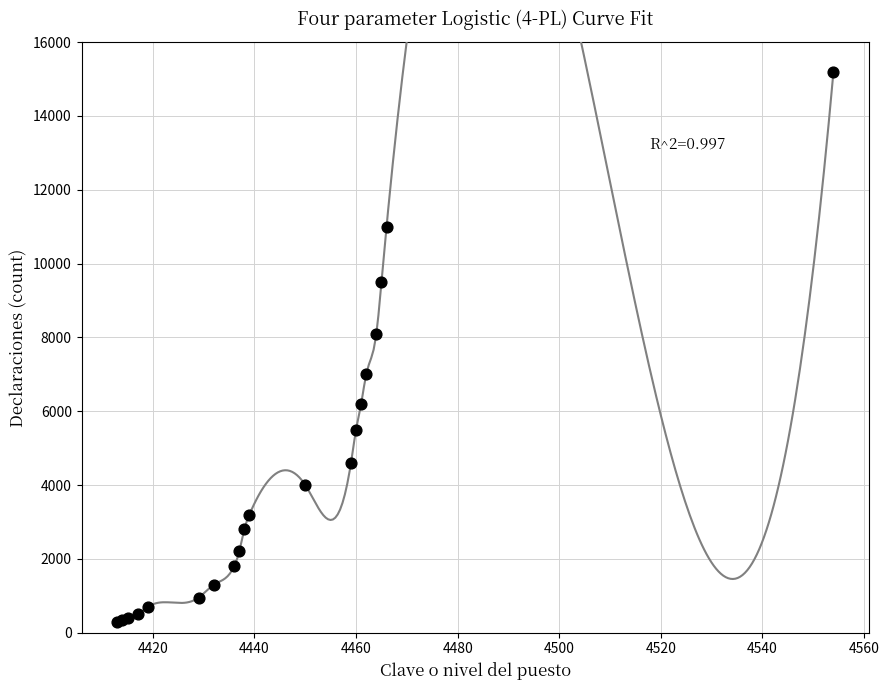

What Y value in the scatter plot is closest to 7750?

8100